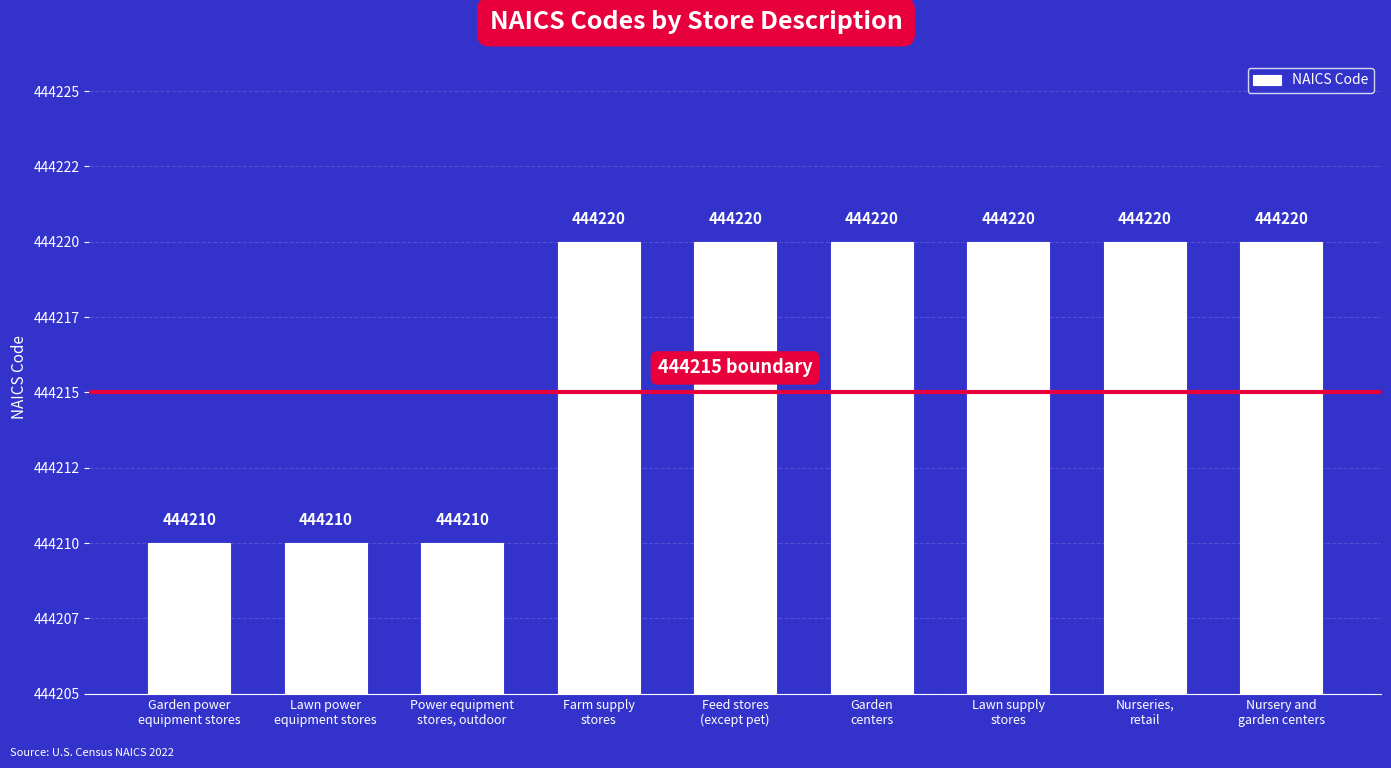

List the labels in order of value, largest first.

Farm supply
stores, Feed stores
(except pet), Garden
centers, Lawn supply
stores, Nurseries,
retail, Nursery and
garden centers, Garden power
equipment stores, Lawn power
equipment stores, Power equipment
stores, outdoor